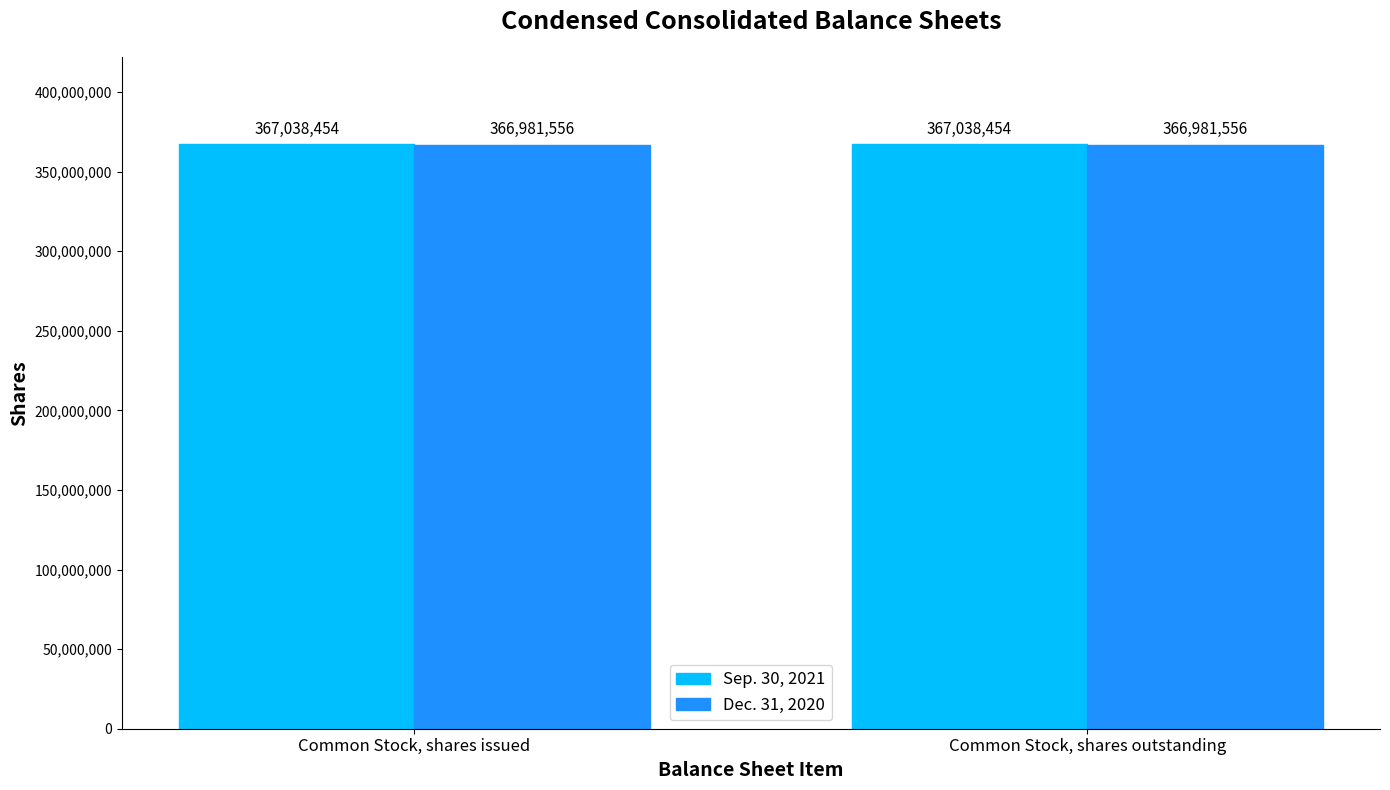

List the series in order of their overall mean, lowest first.

Dec. 31, 2020, Sep. 30, 2021